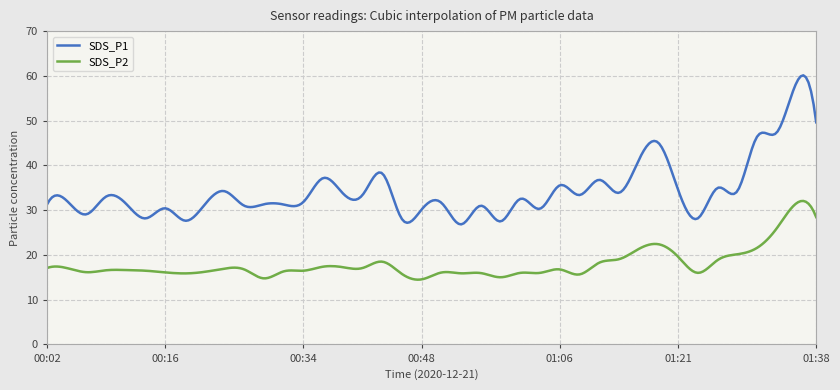

Rank the series by their maximum value, from highest to lowest.

SDS_P1, SDS_P2